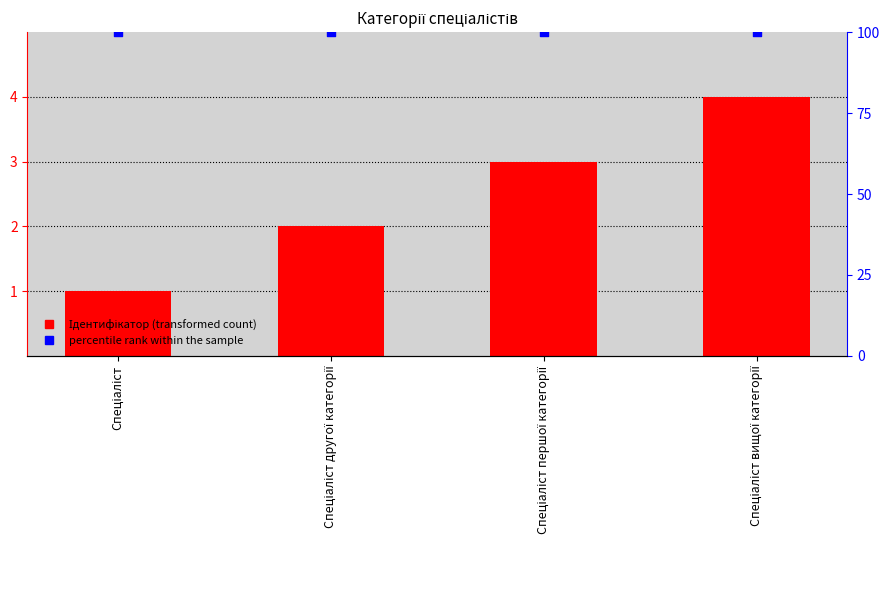

At which category is the sum across all series the highest?

Спеціаліст вищої категорії